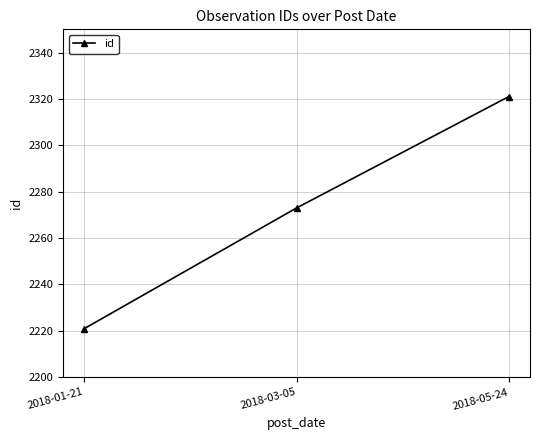

Rank the categories by value from lowest to highest.

2018-01-21, 2018-03-05, 2018-05-24